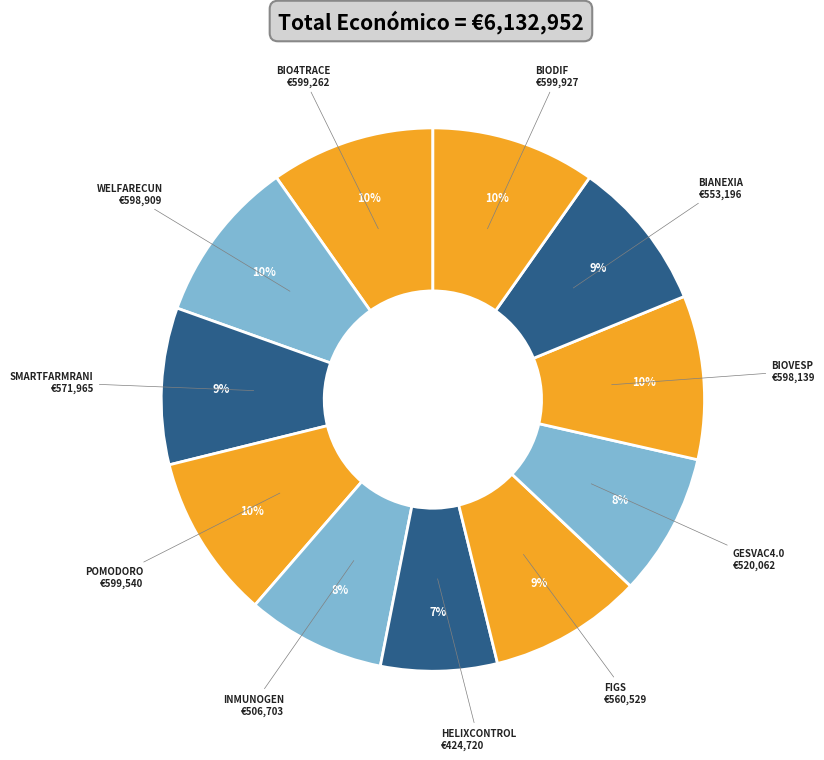

How many segments does this pie chart have?

11